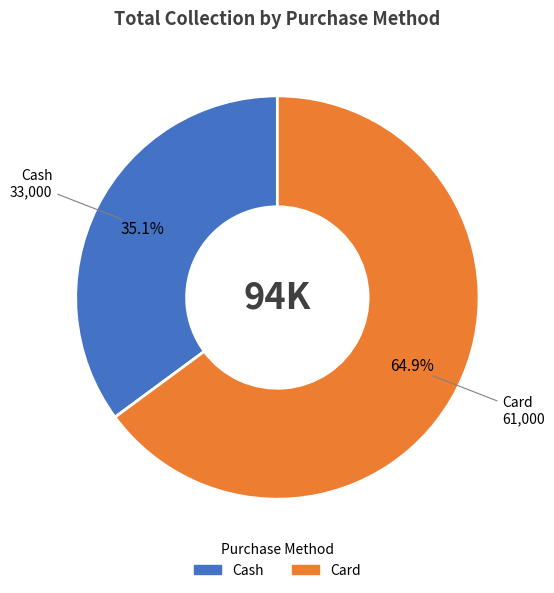

What is the largest slice in the pie chart?

Card